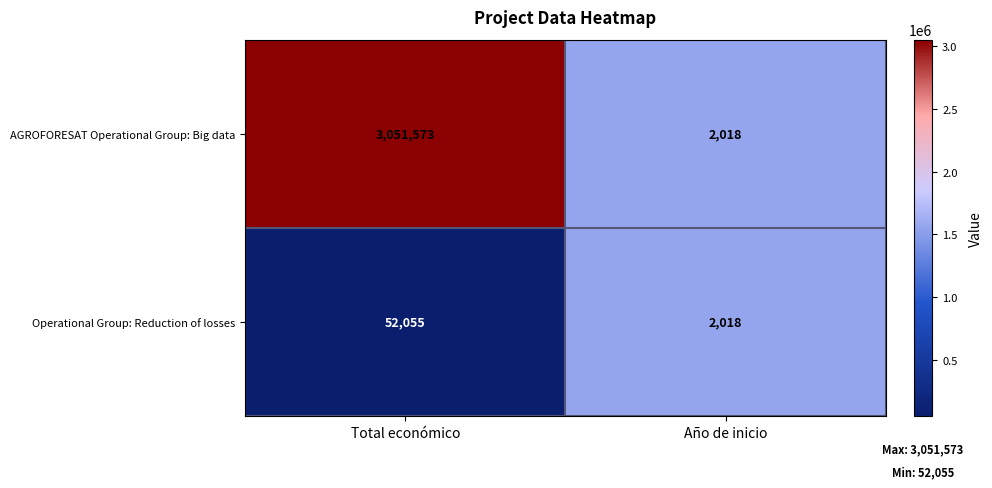

What value does the AGROFORESAT Operational Group: Big data series have at Año de inicio?

2018